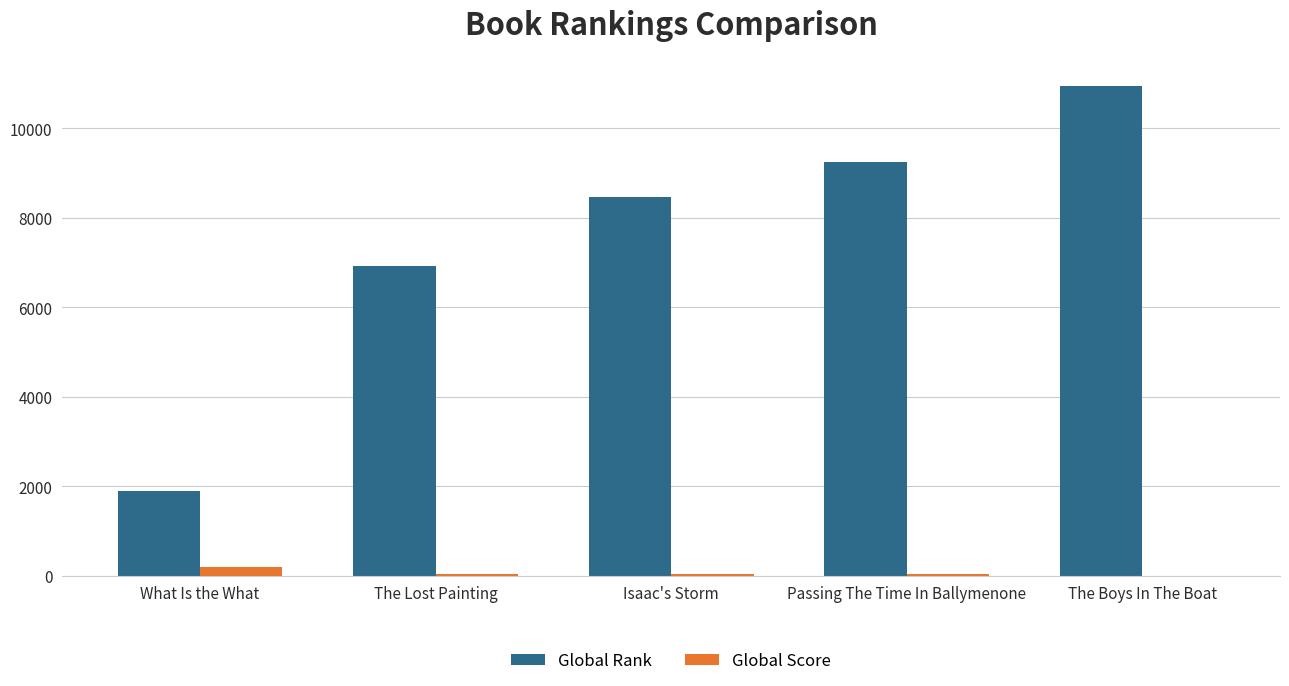

What is the maximum value for Global Rank?

10944